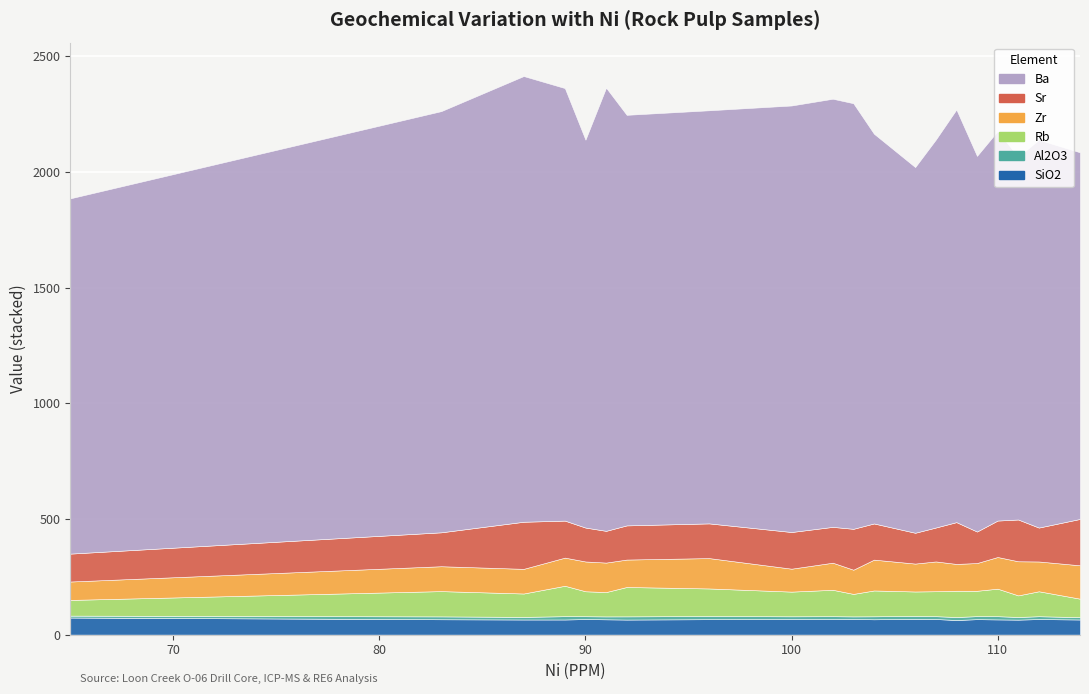

True or false: Al2O3 has more than 1 points higher than both neighbors.

True